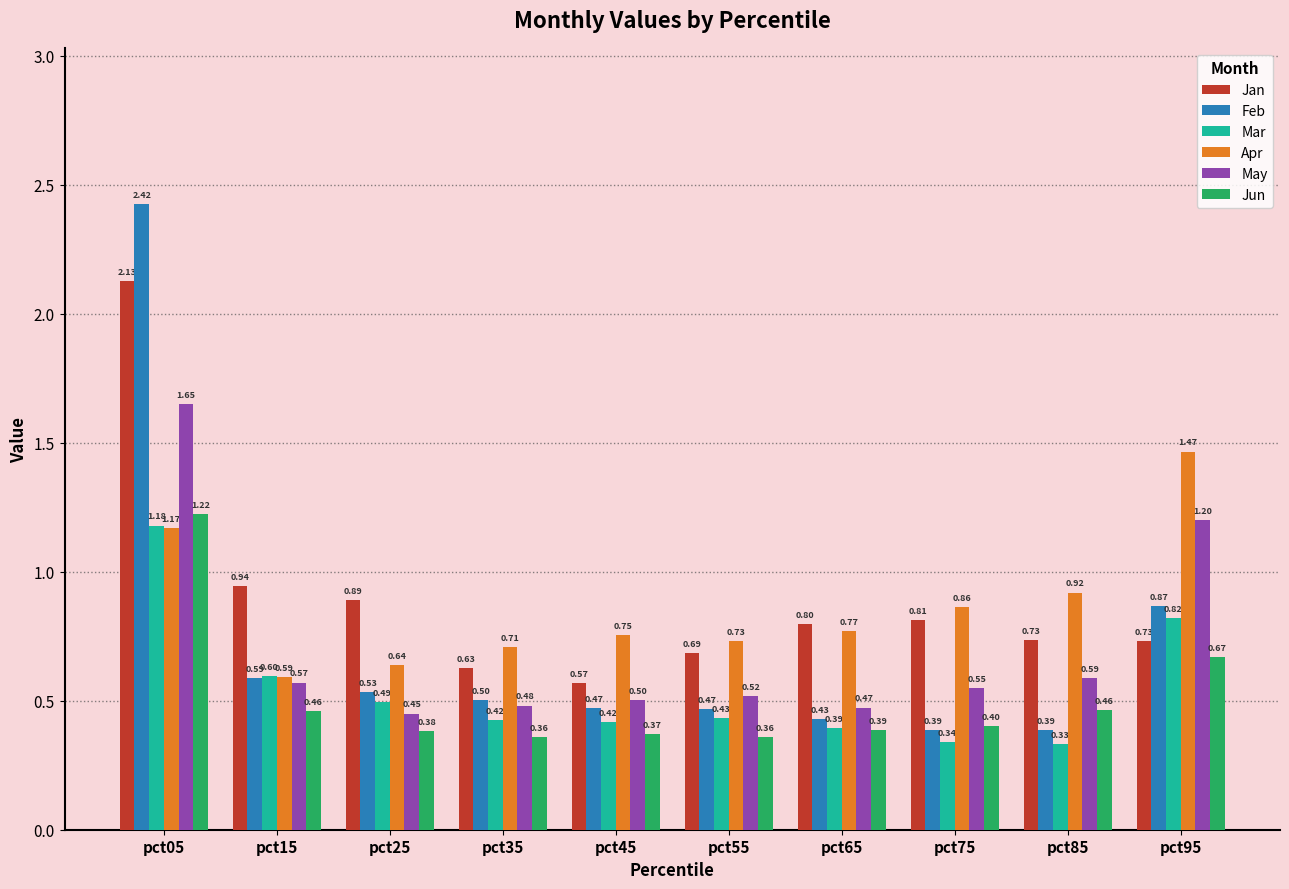

The value of Jan at pct55 is 0.3. True or false?

False